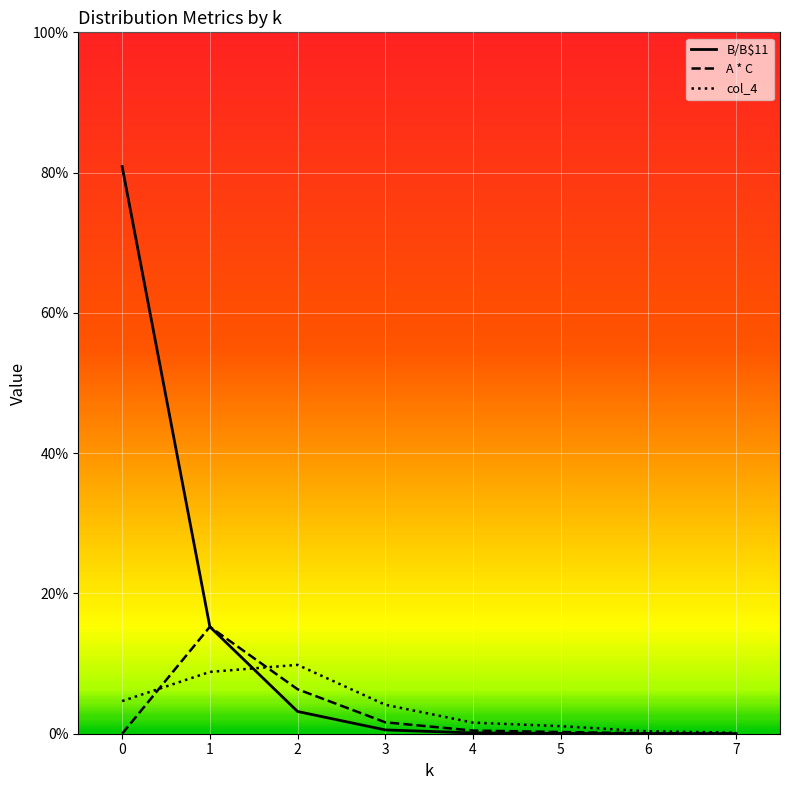

Between 5 and 3, which is larger?

3